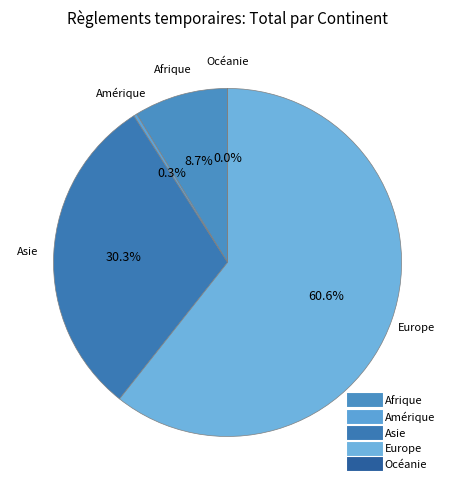

True or false: Europe accounts for 47% of the total.

False